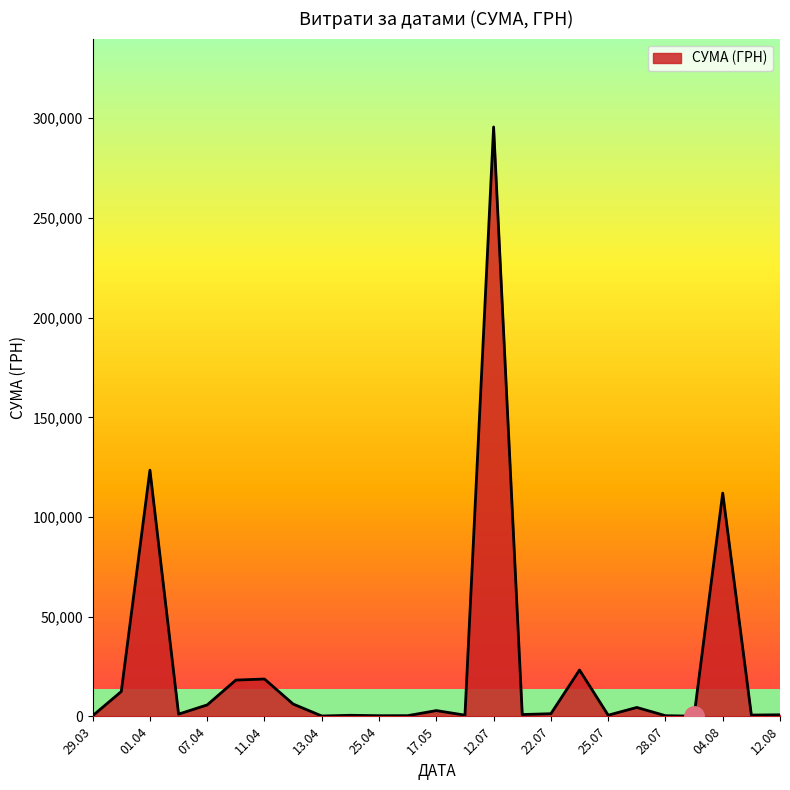

What is the difference between the maximum and minimum values?

295540.8